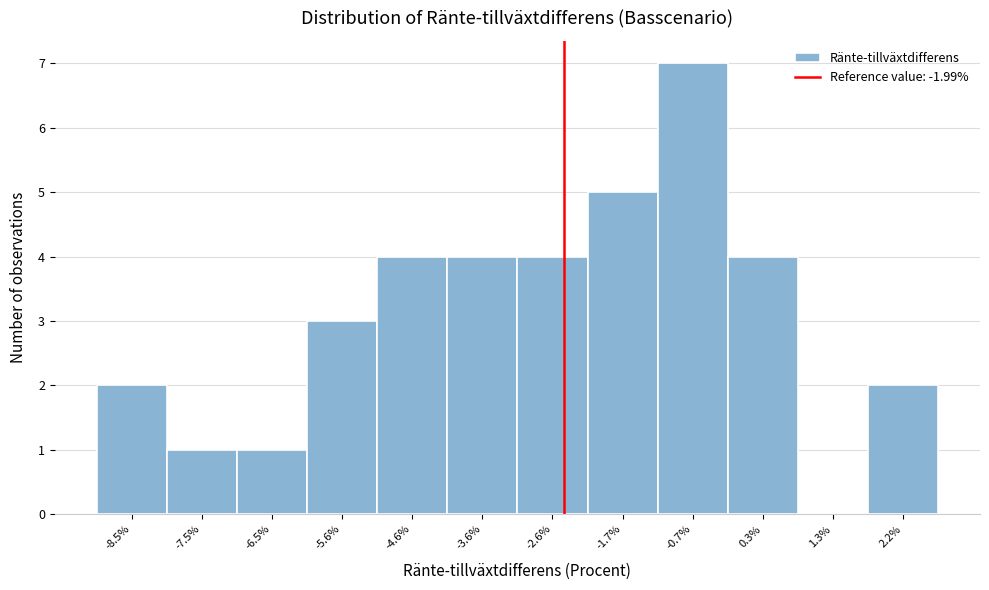

Reading left to right, extract all data points from this chart.

-8.5%=2	-7.5%=1	-6.5%=1	-5.6%=3	-4.6%=4	-3.6%=4	-2.6%=4	-1.7%=5	-0.7%=7	0.3%=4	1.3%=0	2.2%=2